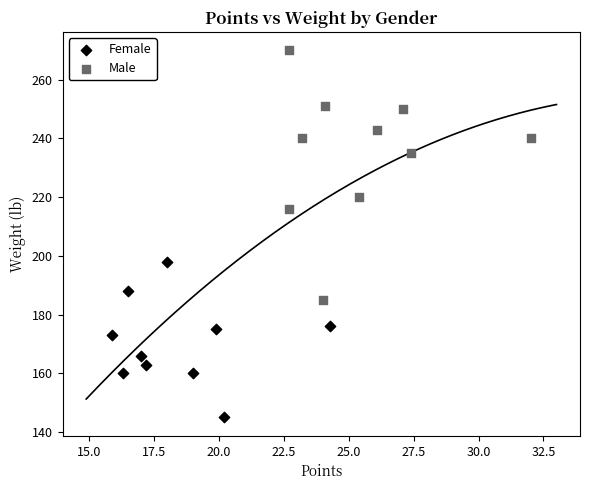

Which series reaches the minimum Y coordinate?

Female